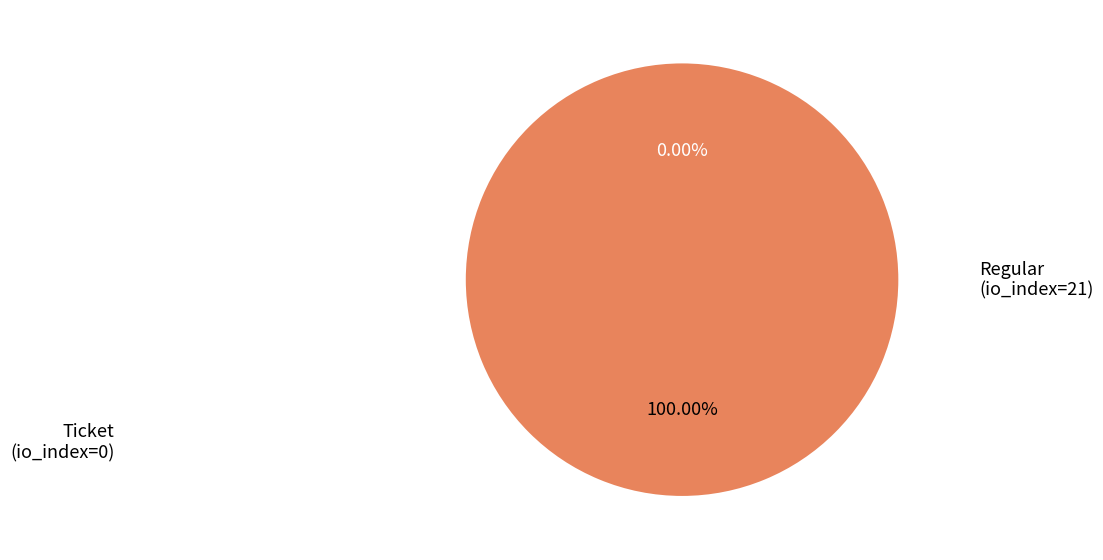

Between Regular (io_index=21) and Ticket (io_index=0), which is larger?

Regular (io_index=21)